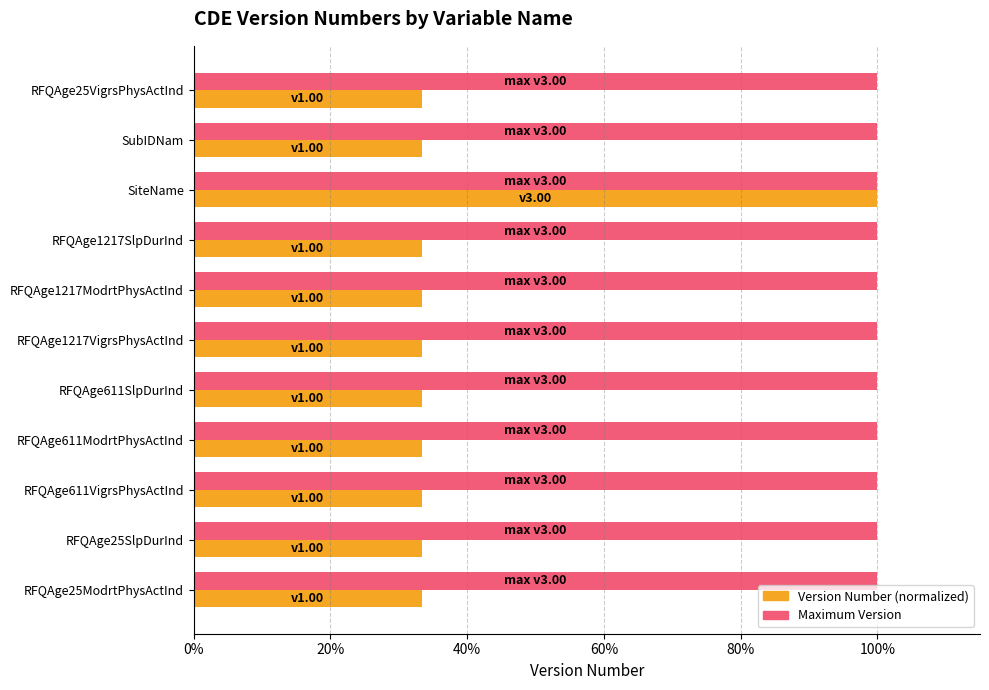

What are all the series names shown in the legend?

Version Number (normalized), Maximum Version